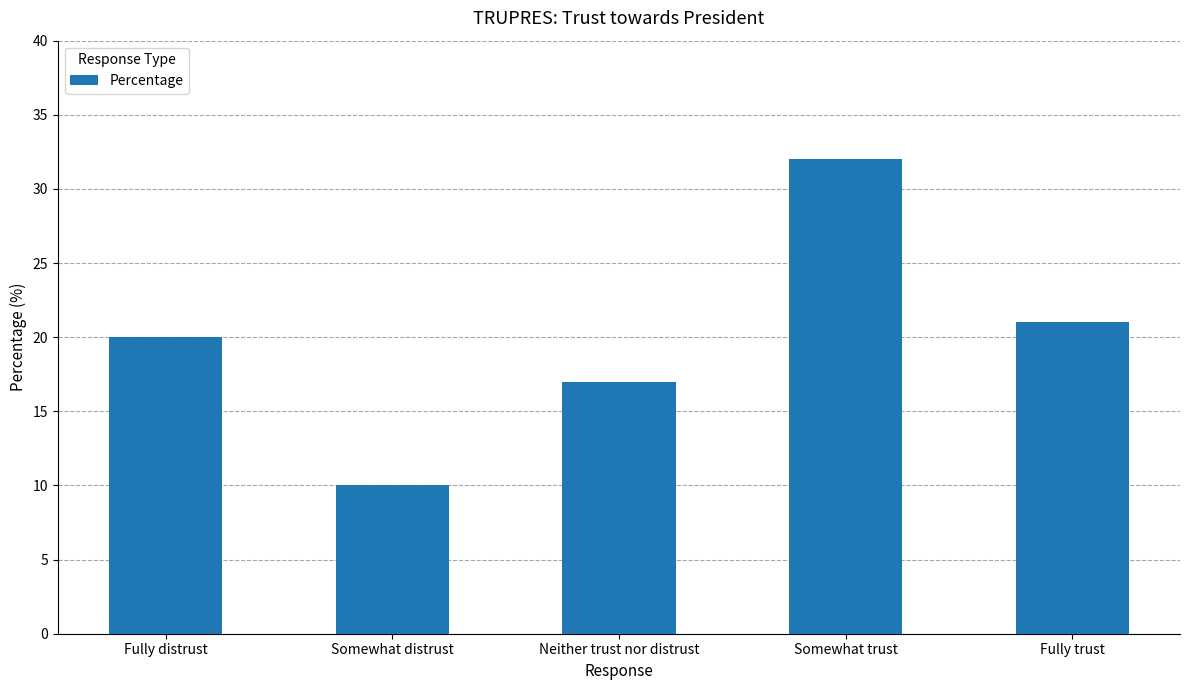

What is the sum of all values?

100